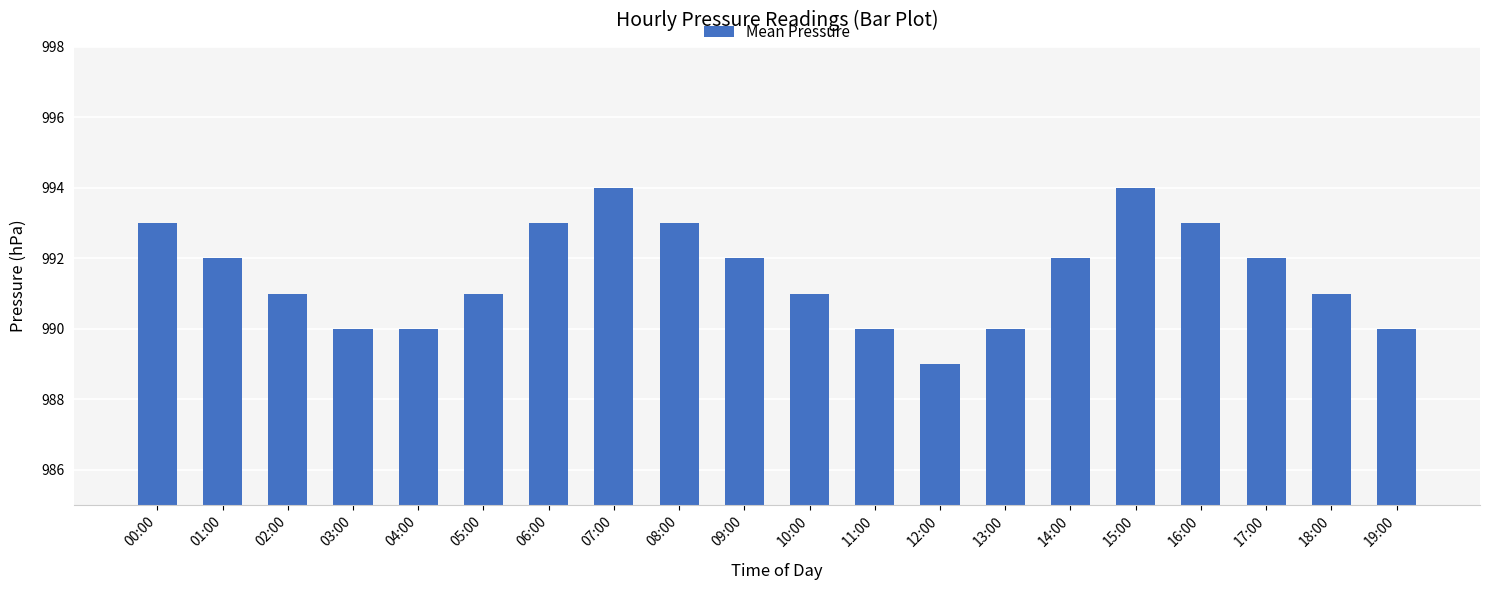

Reading left to right, what are all the values shown in this chart?

993	992	991	990	990	991	993	994	993	992	991	990	989	990	992	994	993	992	991	990